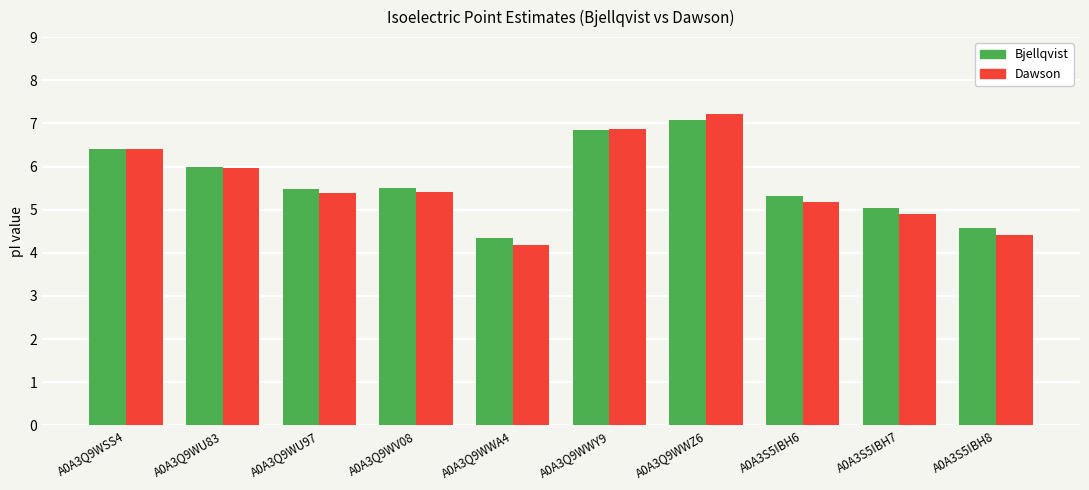

What is the label of the 4th bar from the right?

A0A3Q9WWZ6